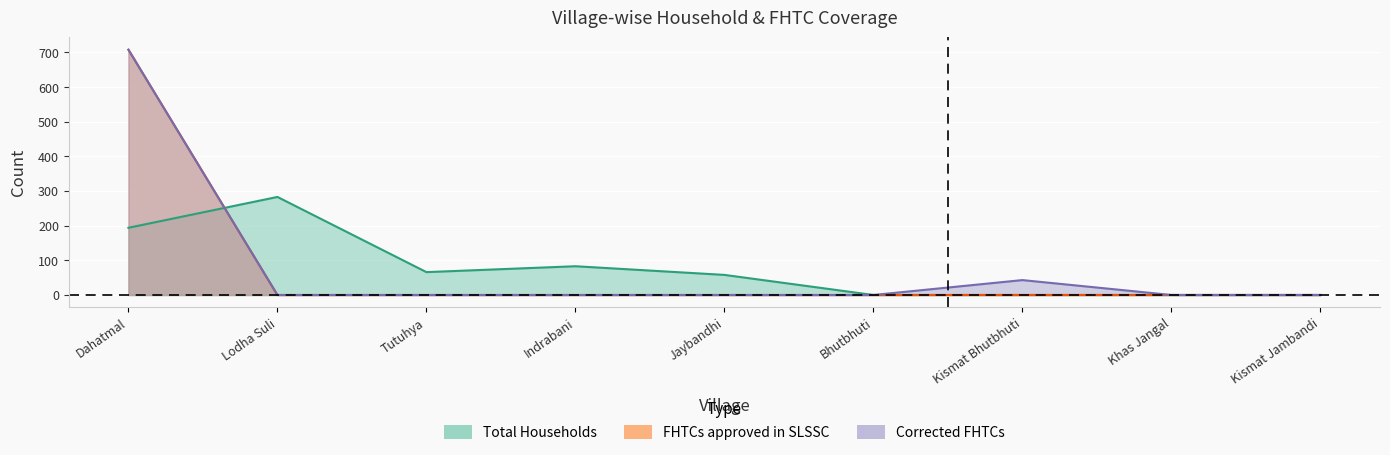

The FHTCs approved in SLSSC series shows 0 at Lodha Suli. True or false?

True